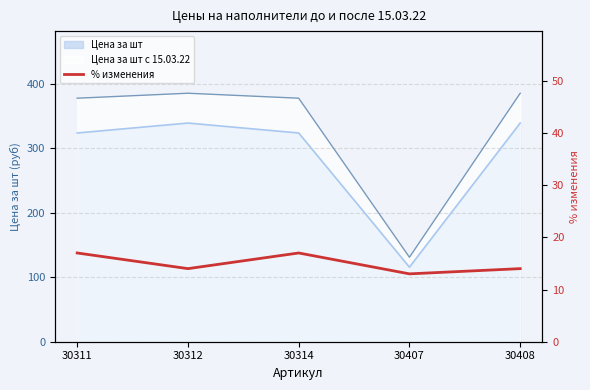

True or false: there are more than 1 points higher than both neighbors.

False